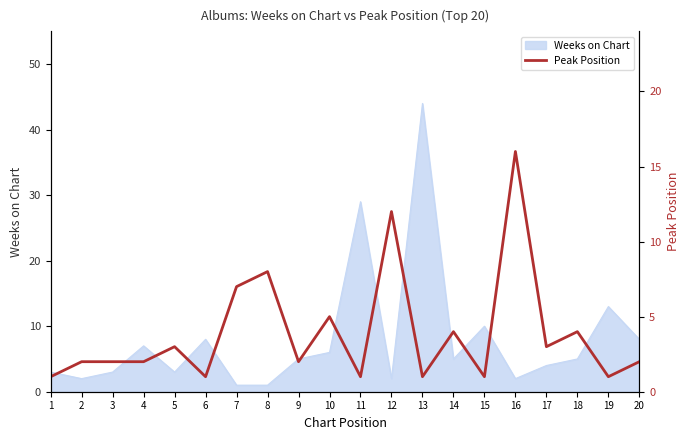

At which label is the value closest to 8?

8